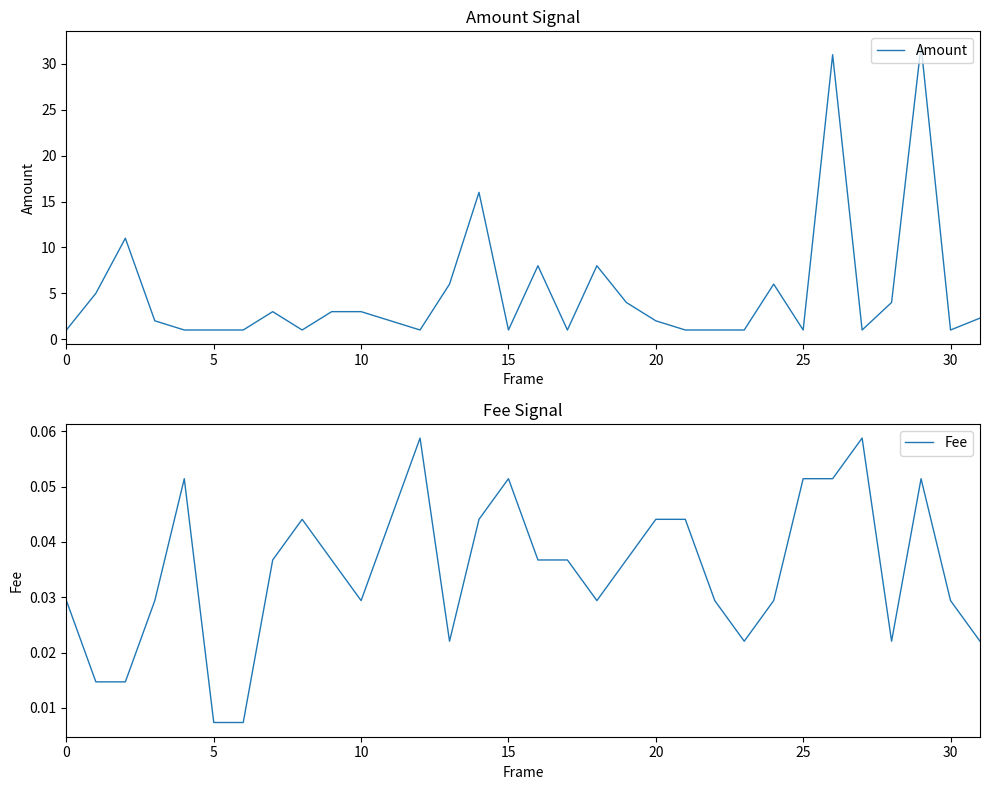

At which category is the sum across all series the highest?

29